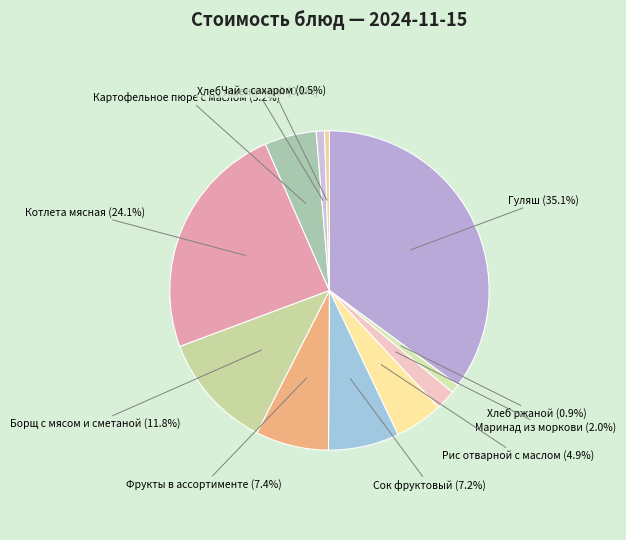

Between Фрукты в ассортименте and Котлета мясная, which is larger?

Котлета мясная